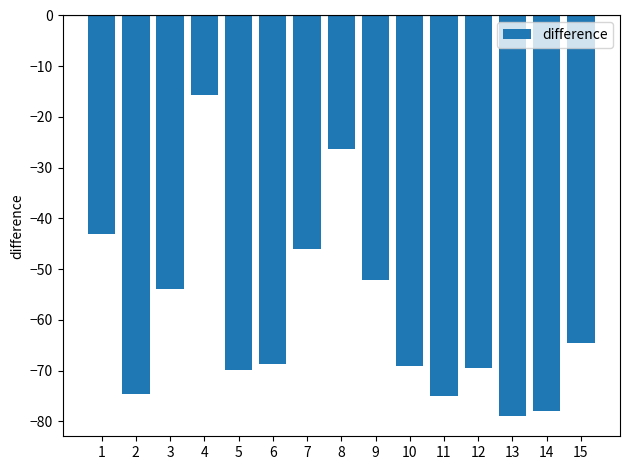

True or false: the data shows -94.6 at 5.

False